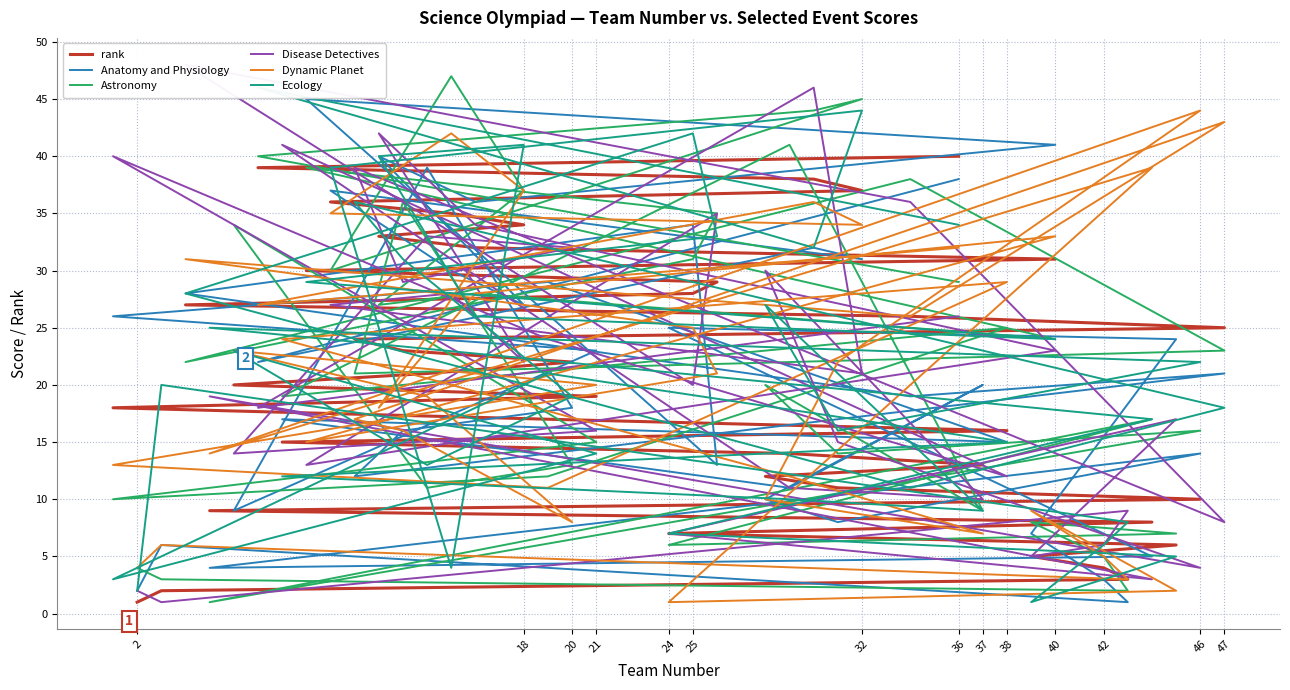

At which category is the sum across all series the highest?

37